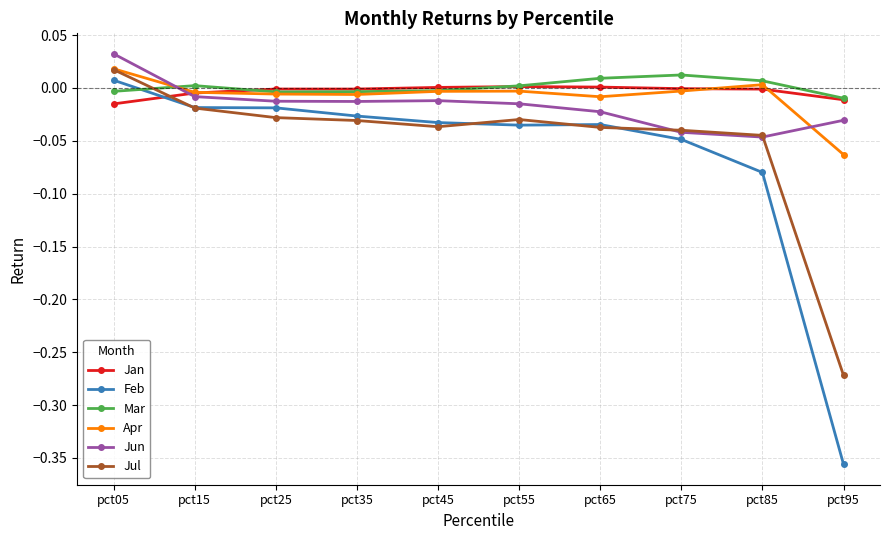

Which label corresponds to the largest value in the chart?

pct05